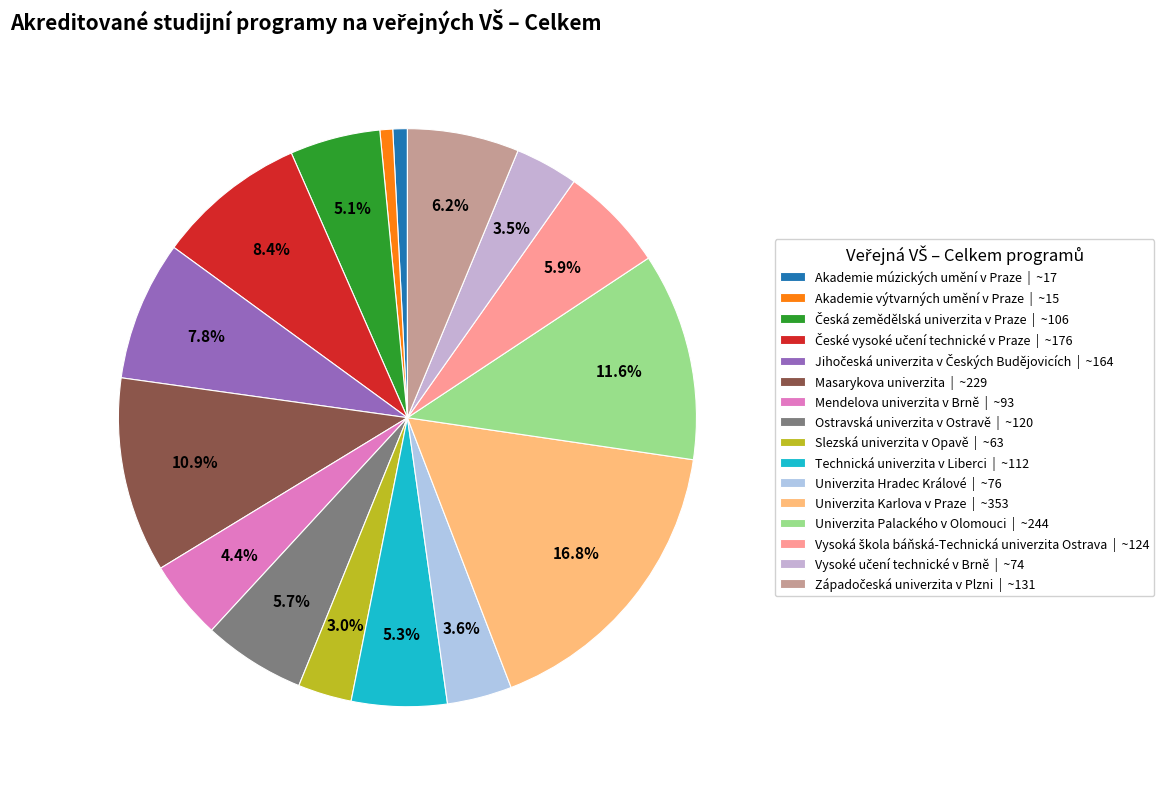

How many slices are in this pie chart?

16